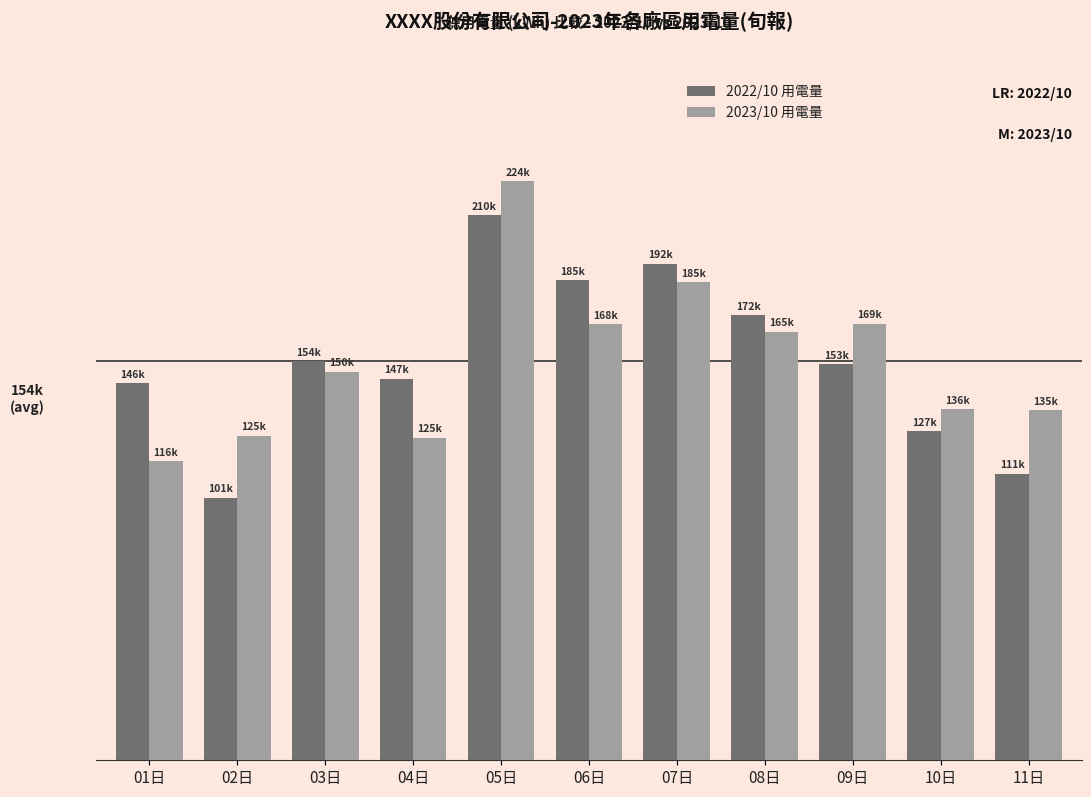

What are all the series names shown in the legend?

2022/10 用電量, 2023/10 用電量